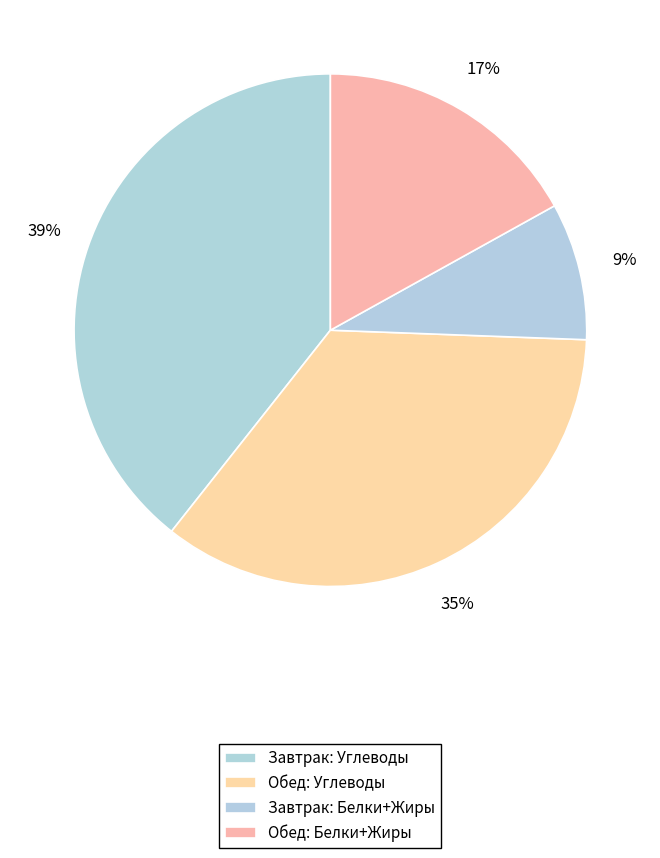

Is there a majority slice in this chart?

No